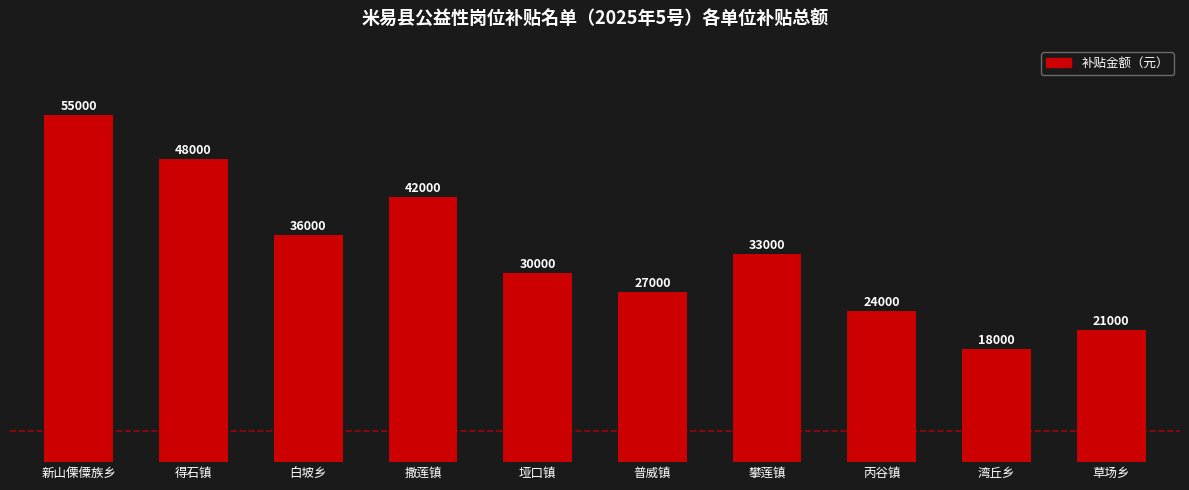

True or false: the data shows 10338 at 白坡乡.

False